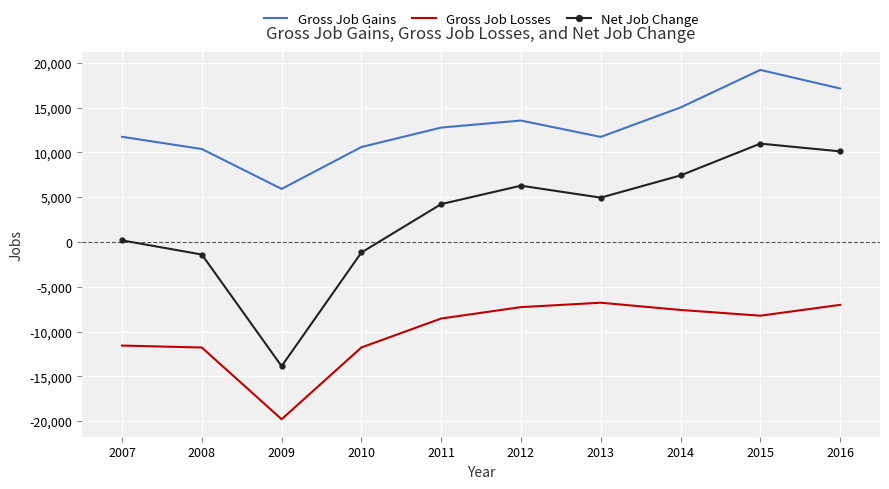

What is the average value of the Net Job Change series?

2776